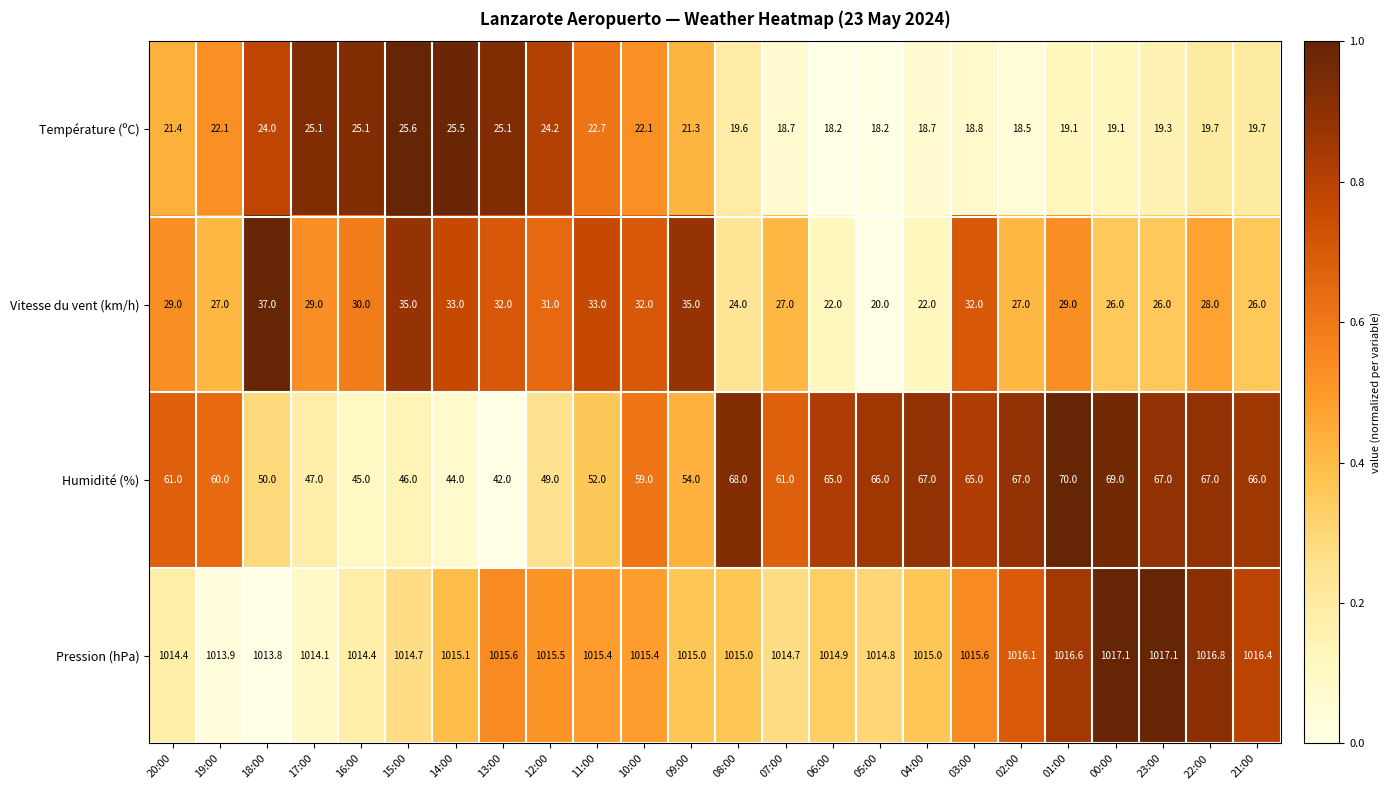

Which series changed the most between 09:00 and 02:00?

Humidité (%)